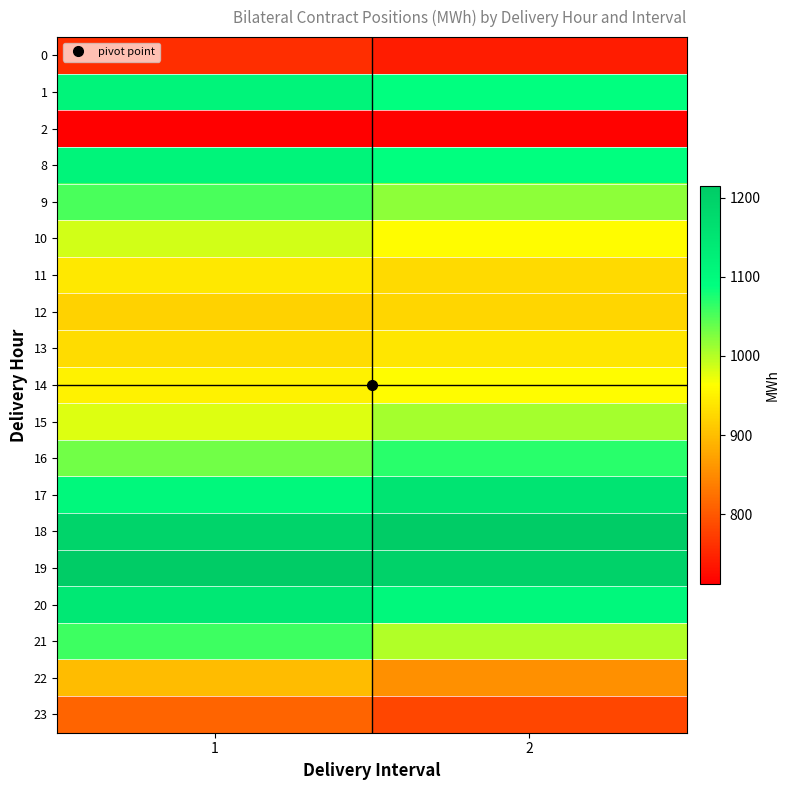

How many categories are shown in the chart?

2